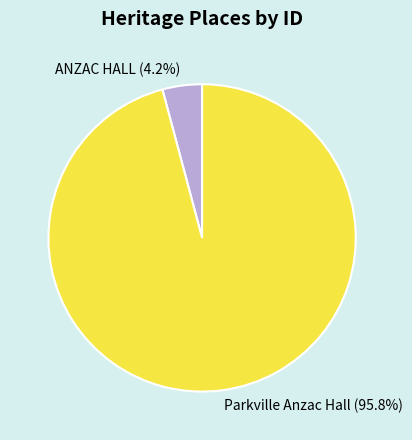

What is the largest slice in the pie chart?

Parkville Anzac Hall